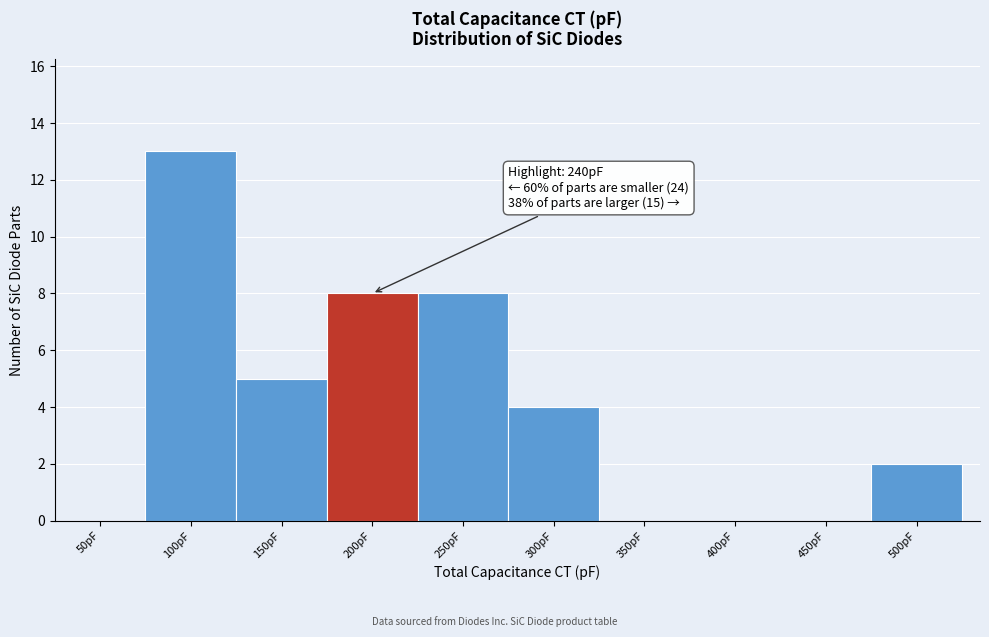

Reading right to left, extract all data points from this chart.

500pF=2	450pF=0	400pF=0	350pF=0	300pF=4	250pF=8	200pF=8	150pF=5	100pF=13	50pF=0